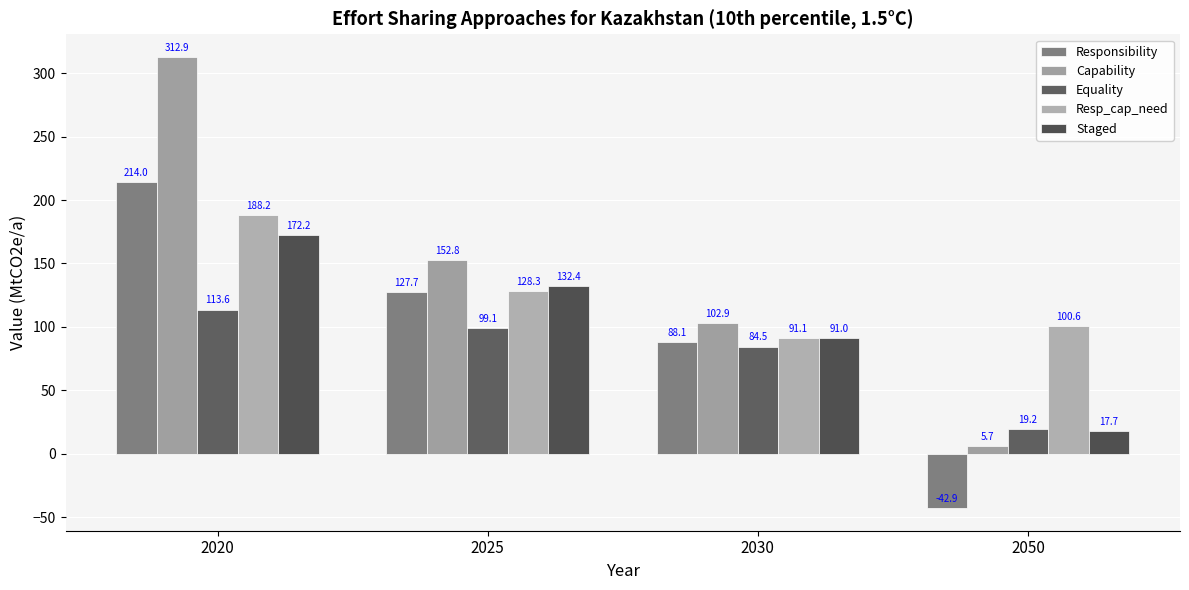

Between 2020 and 2025, which series saw the biggest shift?

Capability